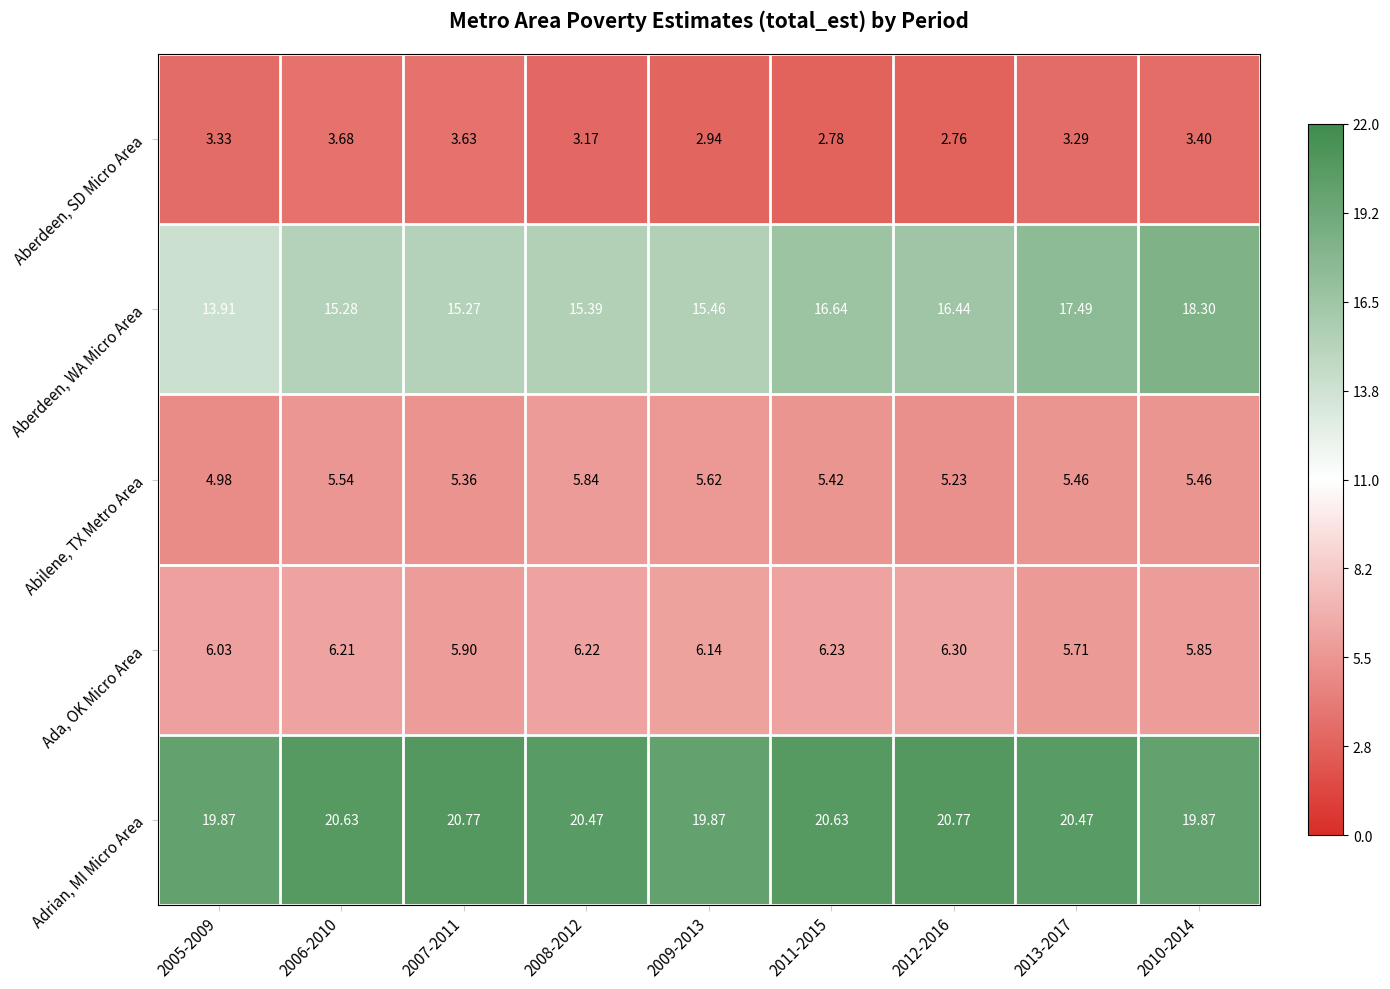

Which series has the widest spread of values?

Aberdeen, WA Micro Area